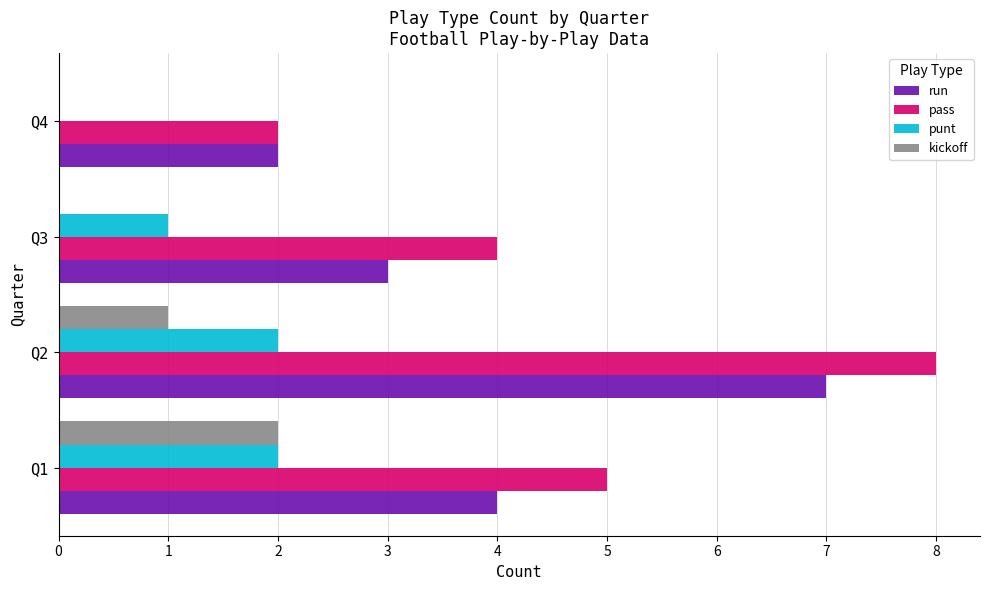

At which category is the sum across all series the highest?

Q2